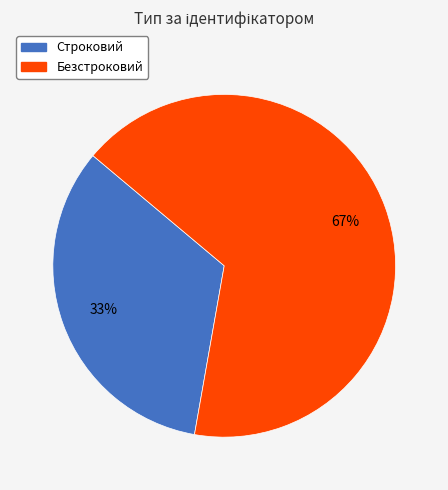

Which slice is the smallest?

Строковий